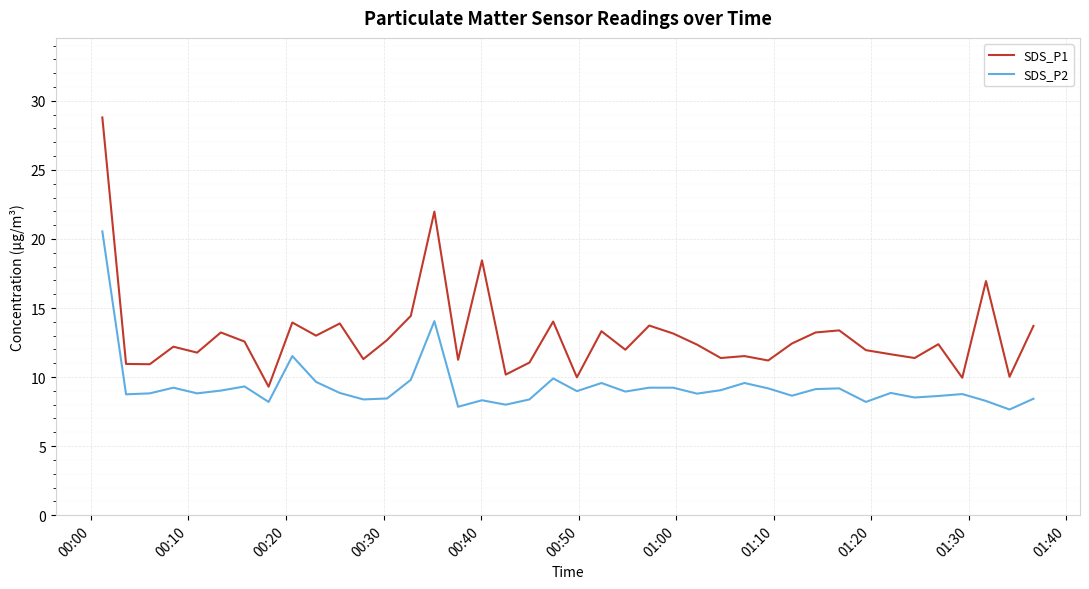

Rank the series by their average value, from lowest to highest.

SDS_P2, SDS_P1